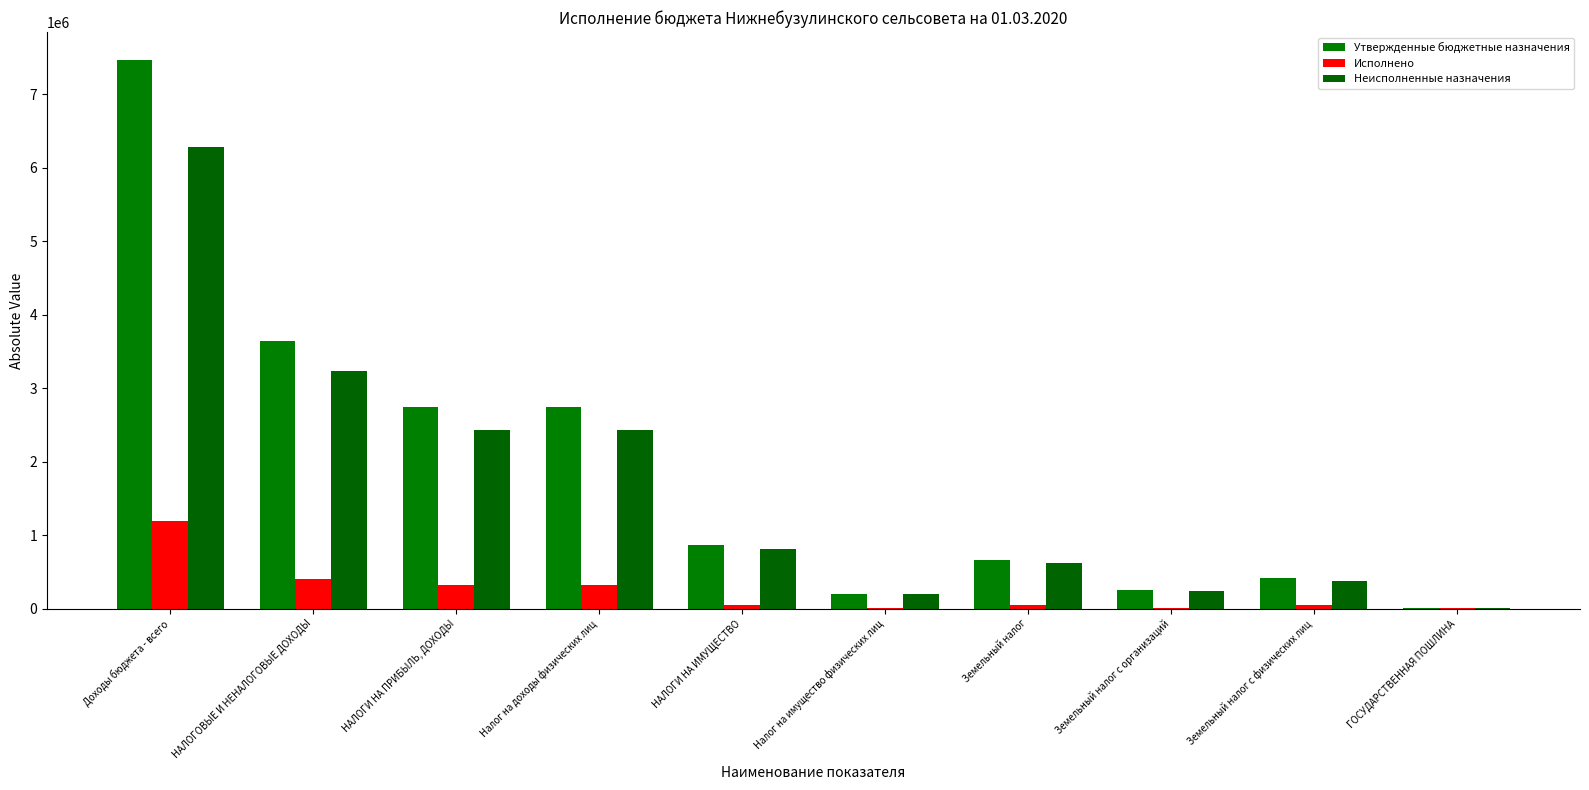

Which label corresponds to the largest value in the chart?

Доходы бюджета - всего